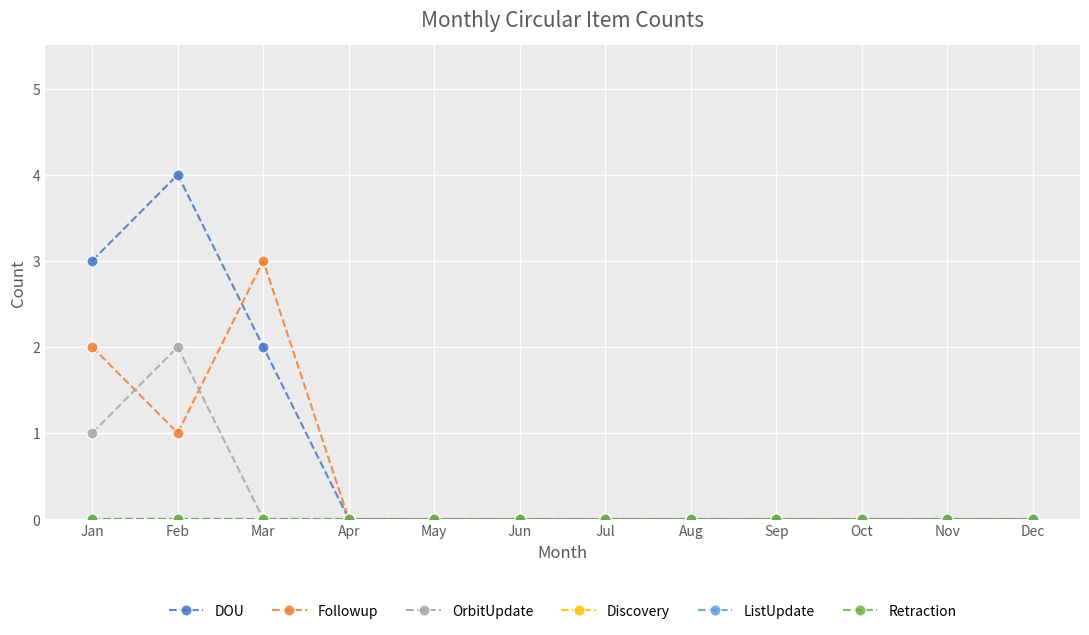

Does the chart have visible grid lines?

Yes